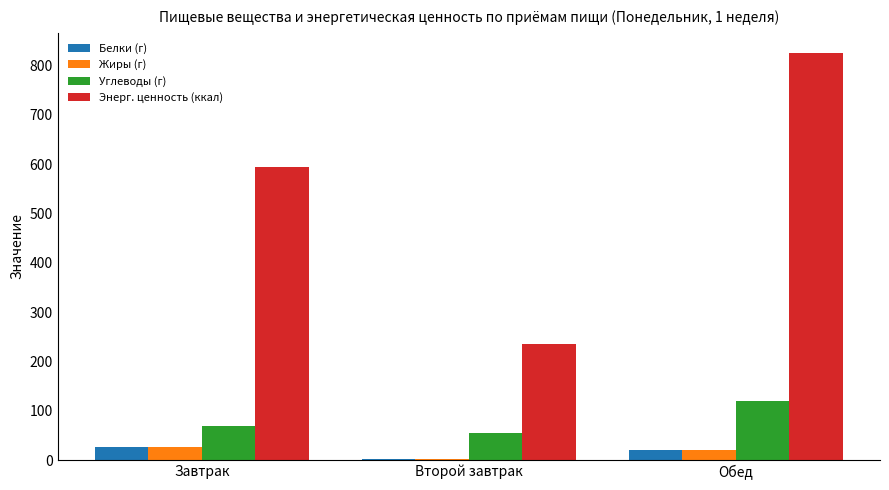

What is the sum of all Жиры (г) values?

49.3